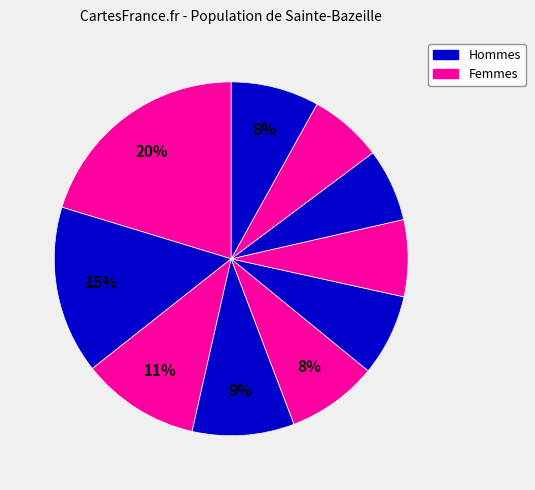

How many slices are in this pie chart?

10